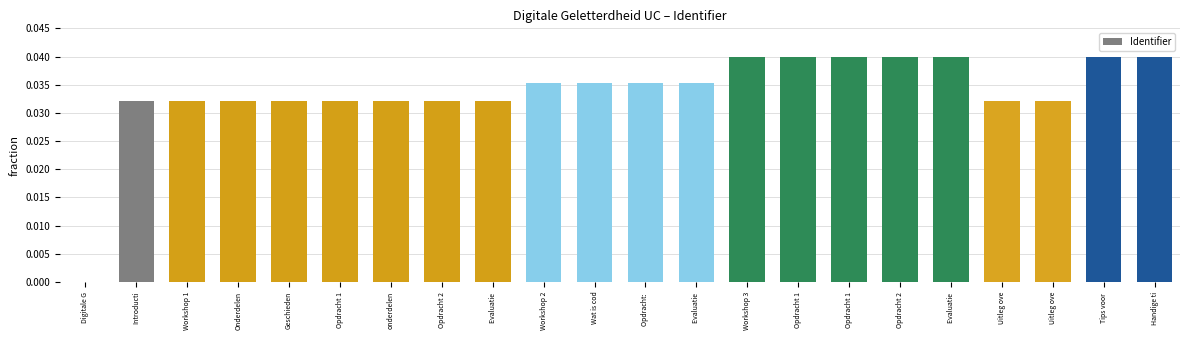

The chart shows a value of 0.0 at Workshop 3. True or false?

True